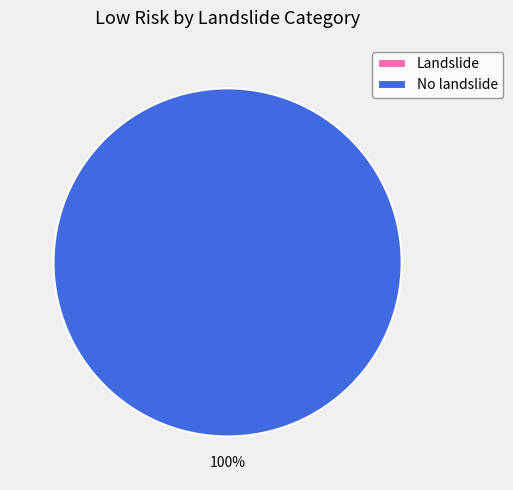

What is the change in value from Landslide to No landslide?

+363